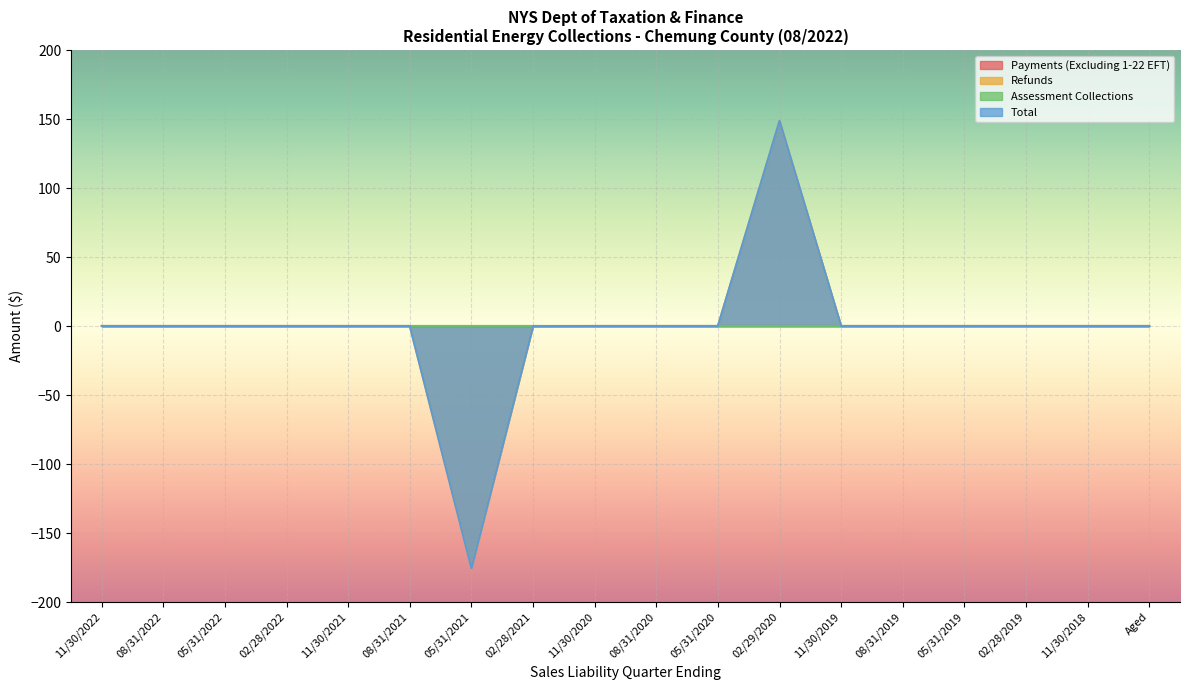

What position from the right is 02/29/2020?

7